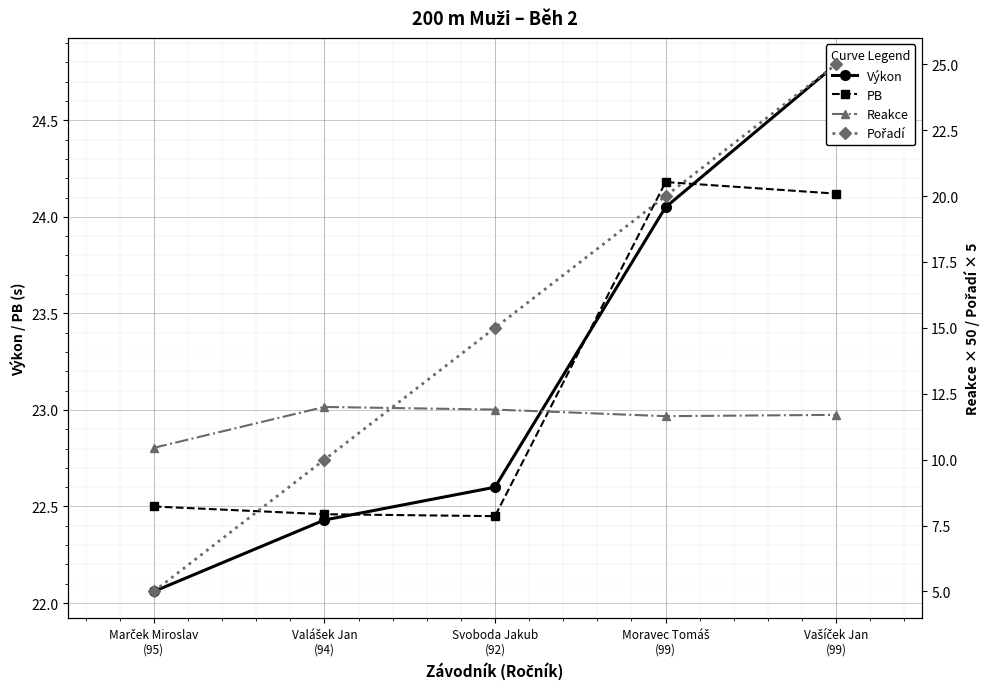

Is it true that PB equals 6.9 at Svoboda Jakub
(92)?

False